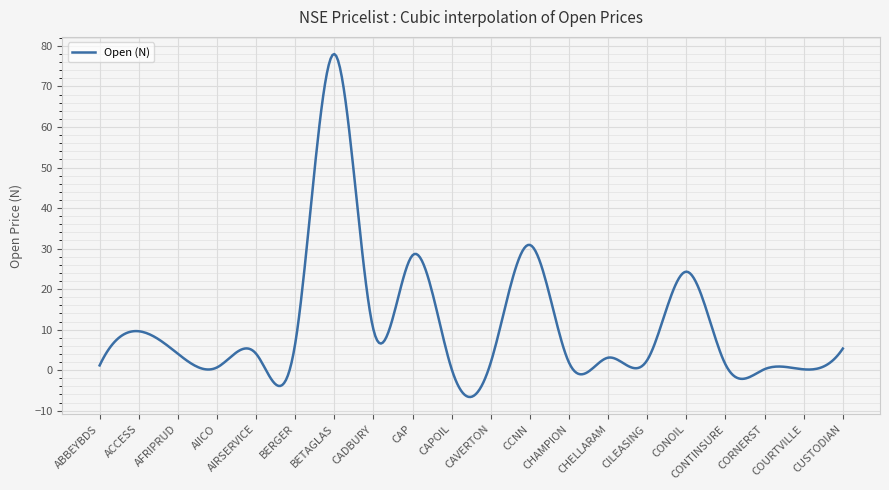

How many distinct data groups are displayed?

1